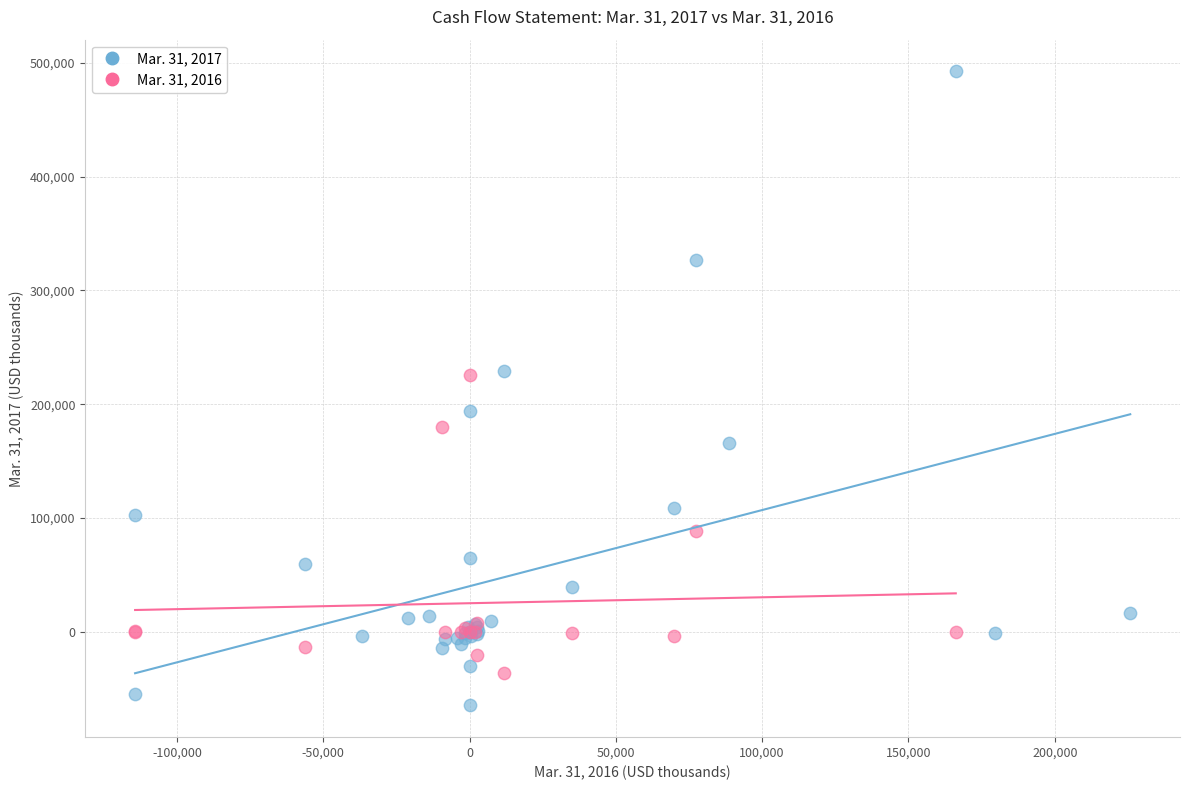

Which series reaches the maximum Y coordinate?

Mar. 31, 2017